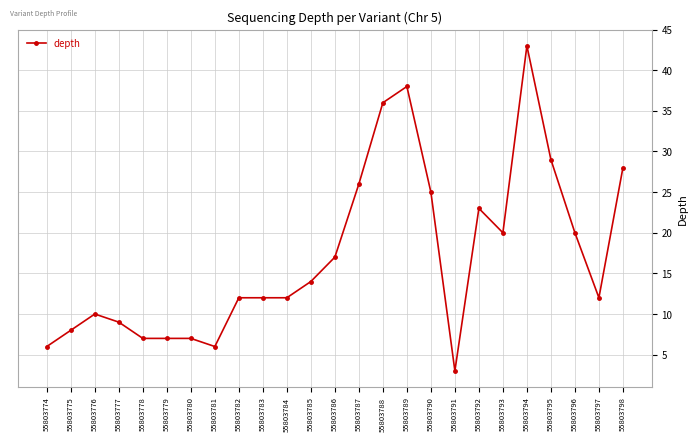

What is the change in value from 55803779 to 55803784?

+5